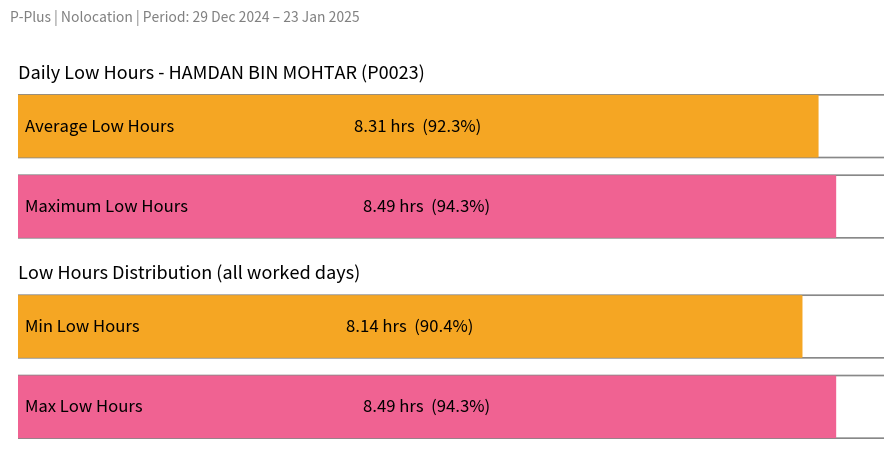

What is the difference between the second highest and minimum values?

0.3